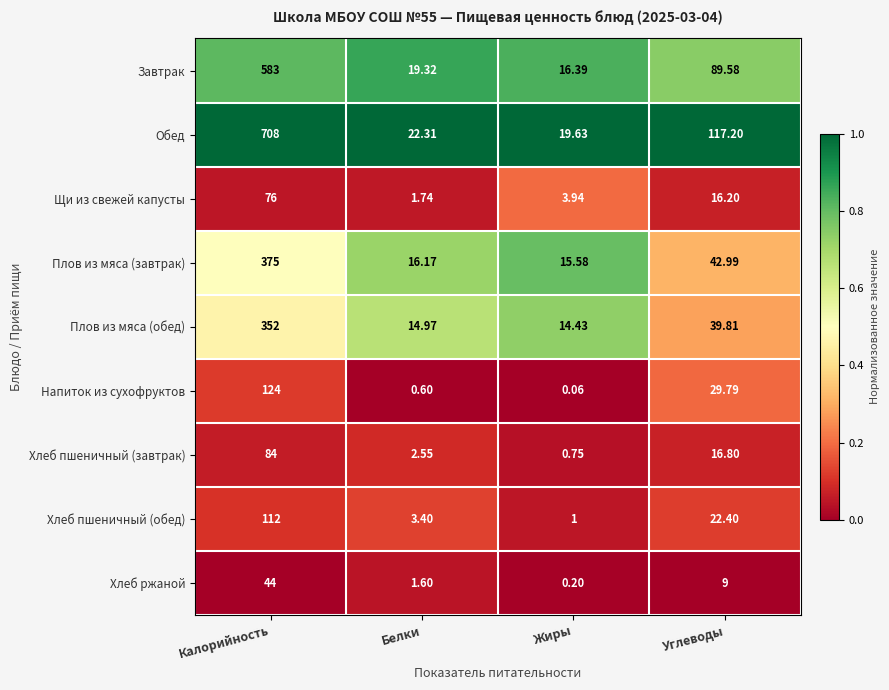

Which series has the largest total across all categories?

Обед